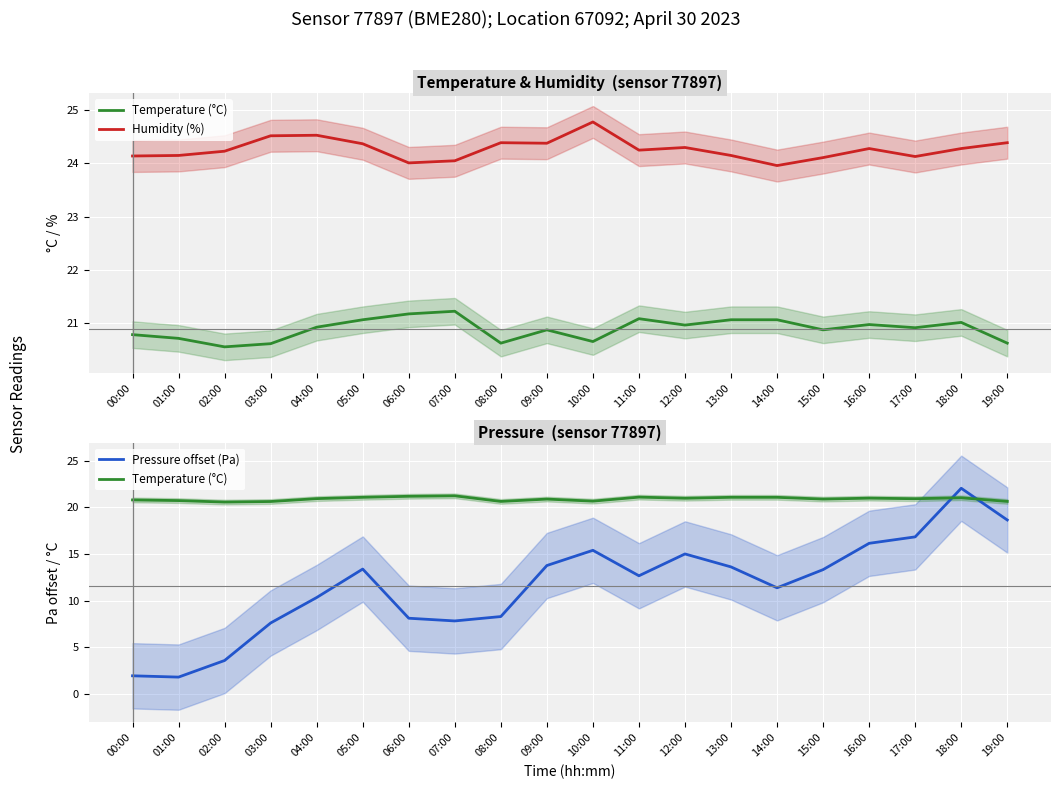

What is the lowest value of the Temperature (°C) series?

20.6